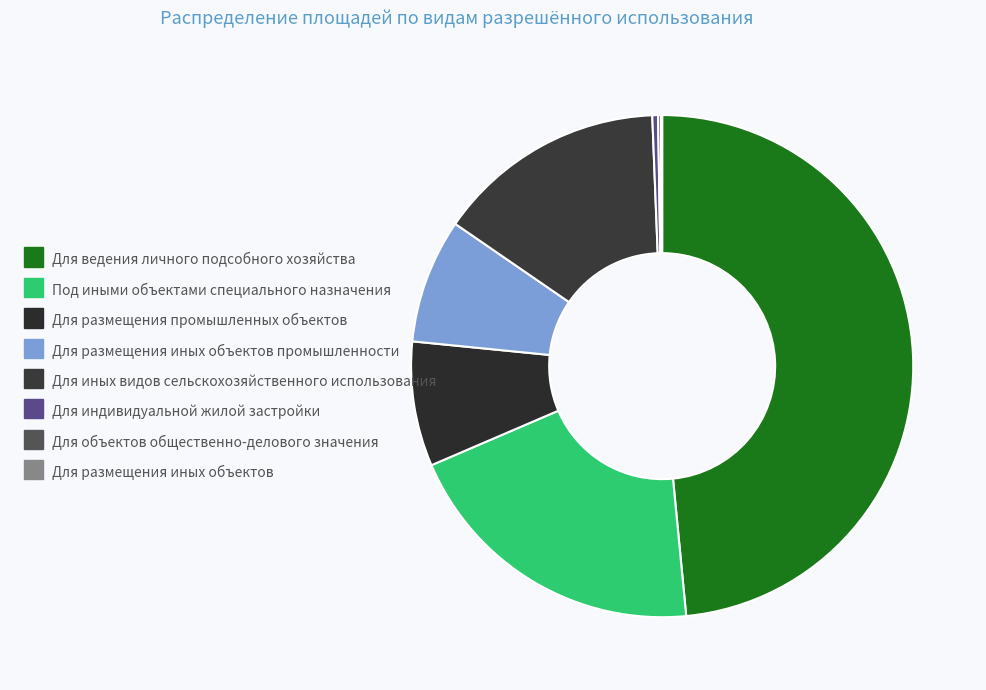

Count the number of slices in the pie.

8